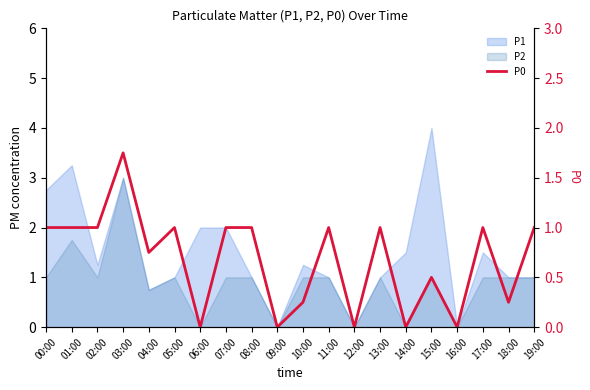

Reading right to left, what are all the values shown in this chart?

19:00=1.0	18:00=0.2	17:00=1.0	16:00=0.0	15:00=0.5	14:00=0.0	13:00=1.0	12:00=0.0	11:00=1.0	10:00=0.2	09:00=0.0	08:00=1.0	07:00=1.0	06:00=0.0	05:00=1.0	04:00=0.8	03:00=1.8	02:00=1.0	01:00=1.0	00:00=1.0